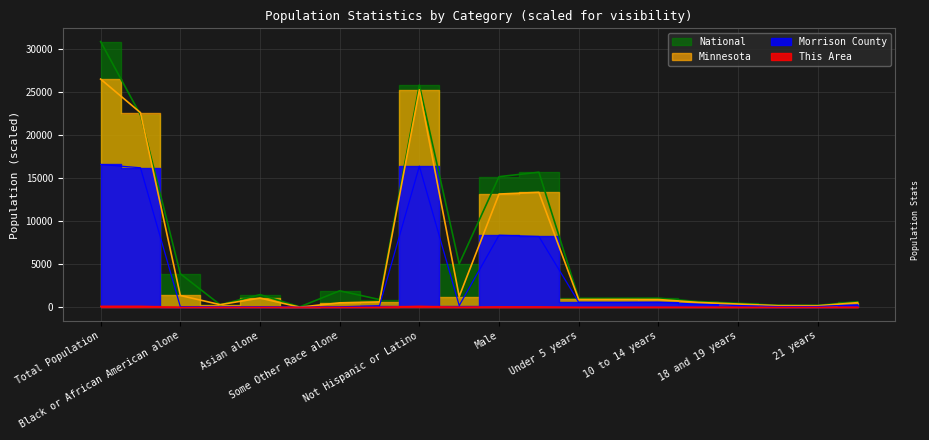

Between Under 5 years and 20 years, which series saw the biggest shift?

National